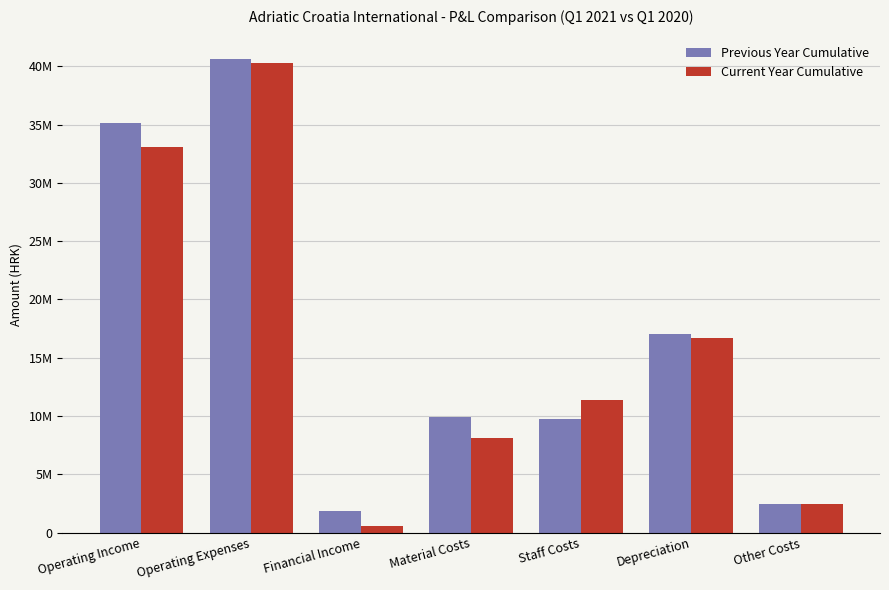

True or false: Previous Year Cumulative has a value of 57172634 at Operating Expenses.

False